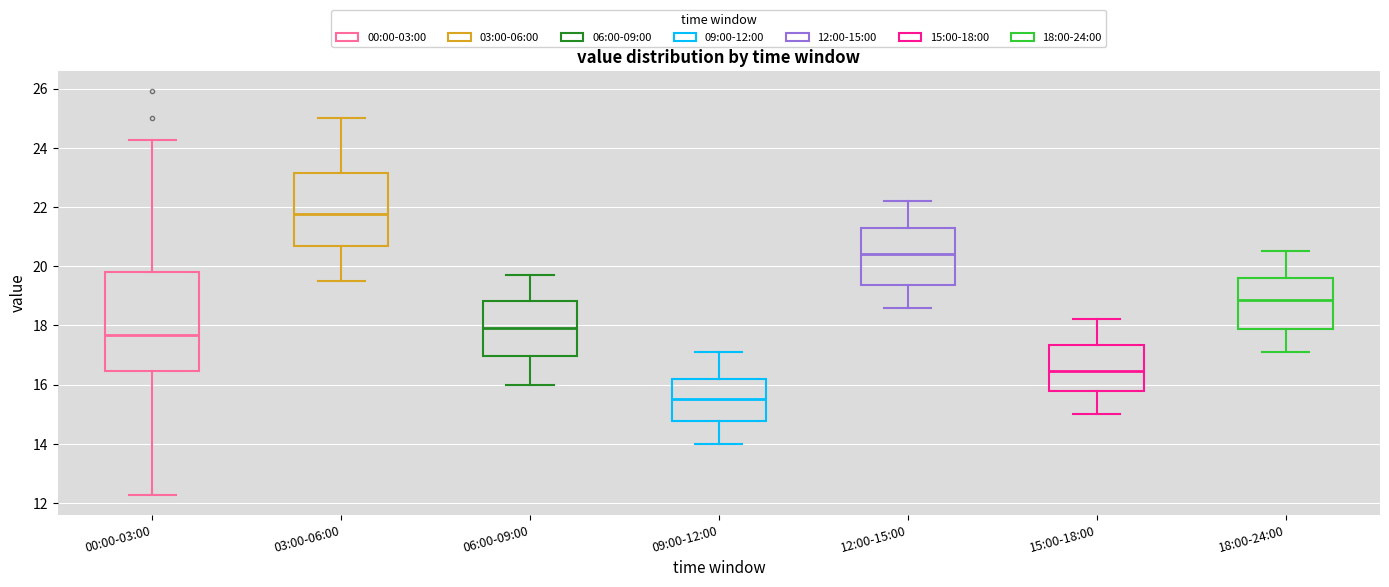

Reading left to right, read every box against the y-axis: the position of its median line, the range the box covers, and the ends of its whiskers. The values are not printed on the chart, so give them approximately, as read against the axis.

00:00-03:00: median 17.6, box 16.4 to 19.8, whiskers 12.2 to 24.2
03:00-06:00: median 21.8, box 20.6 to 23.2, whiskers 19.6 to 25.0
06:00-09:00: median 18.0, box 17.0 to 18.8, whiskers 16.0 to 19.8
09:00-12:00: median 15.6, box 14.8 to 16.2, whiskers 14.0 to 17.2
12:00-15:00: median 20.4, box 19.4 to 21.4, whiskers 18.6 to 22.2
15:00-18:00: median 16.4, box 15.8 to 17.4, whiskers 15.0 to 18.2
18:00-24:00: median 18.8, box 17.8 to 19.6, whiskers 17.2 to 20.6